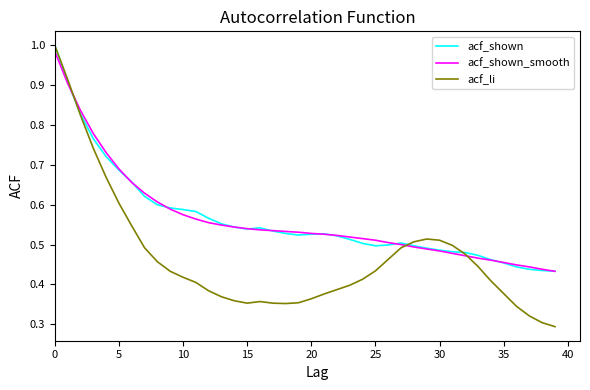

Which series has the largest range (max minus min)?

acf_li